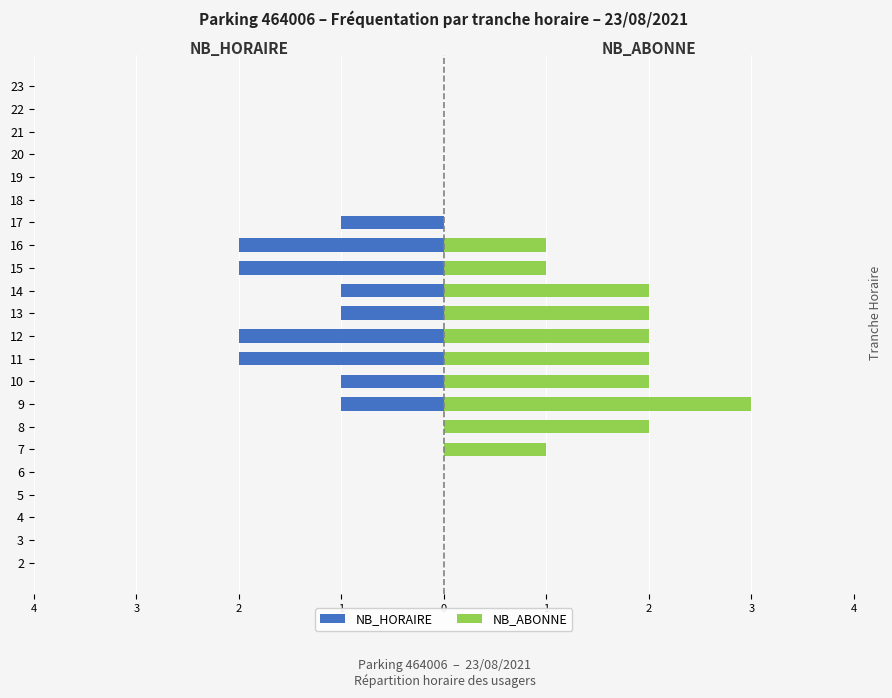

Reading left to right, extract all data points from this chart.

NB_HORAIRE: 0	0	0	0	0	0	0	-1	-1	-2	-2	-1	-1	-2	-2	-1	0	0	0	0	0	0
NB_ABONNE: 0	0	0	0	0	1	2	3	2	2	2	2	2	1	1	0	0	0	0	0	0	0